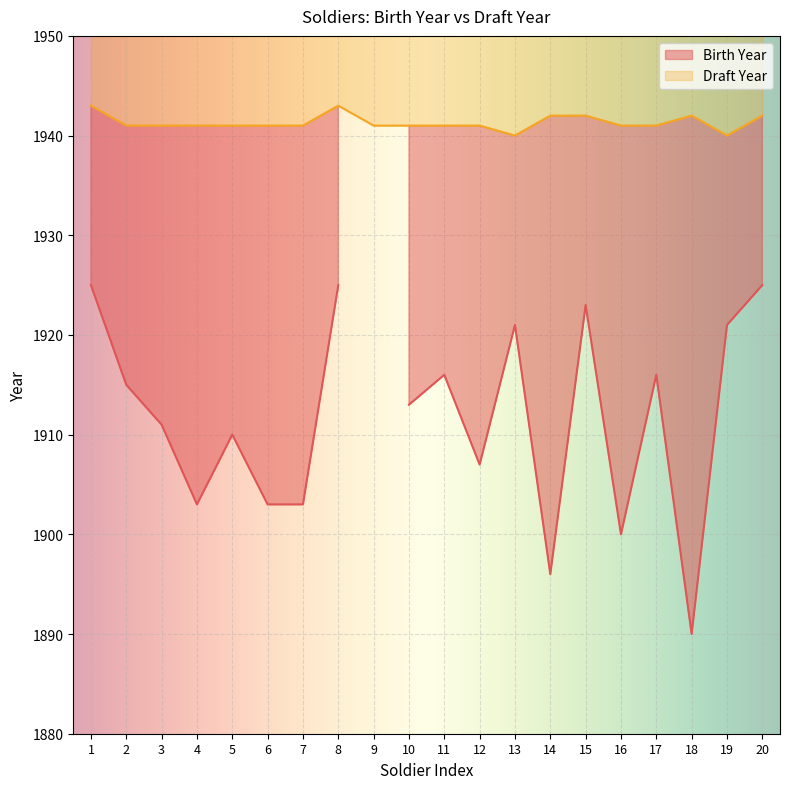

Where is the data nearest to the value 1941?

2